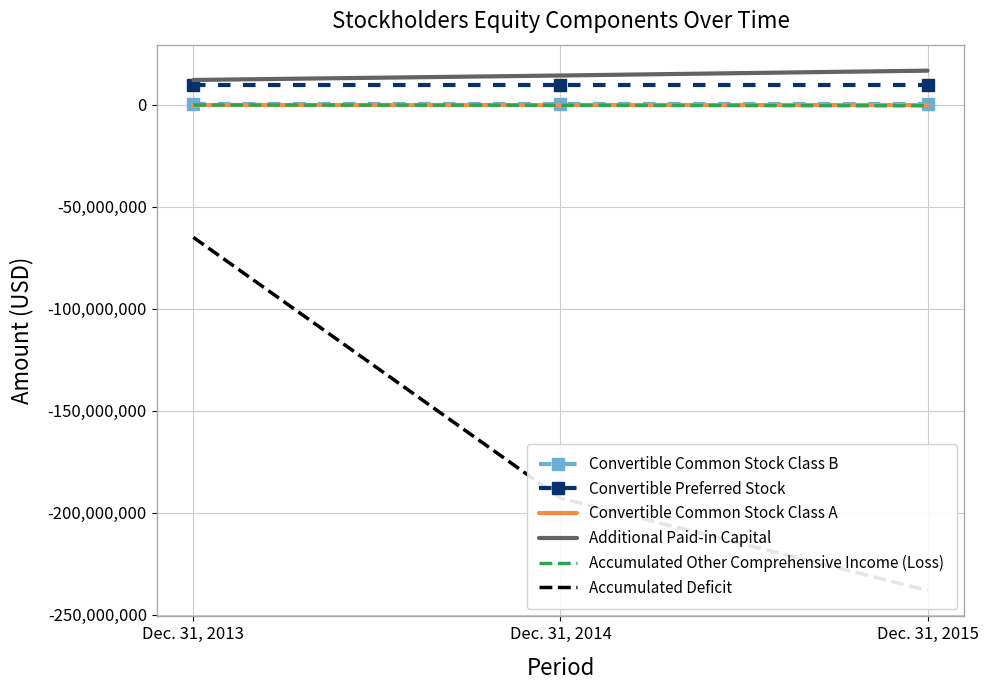

What is the total value across all series at Dec. 31, 2013?

-43398000